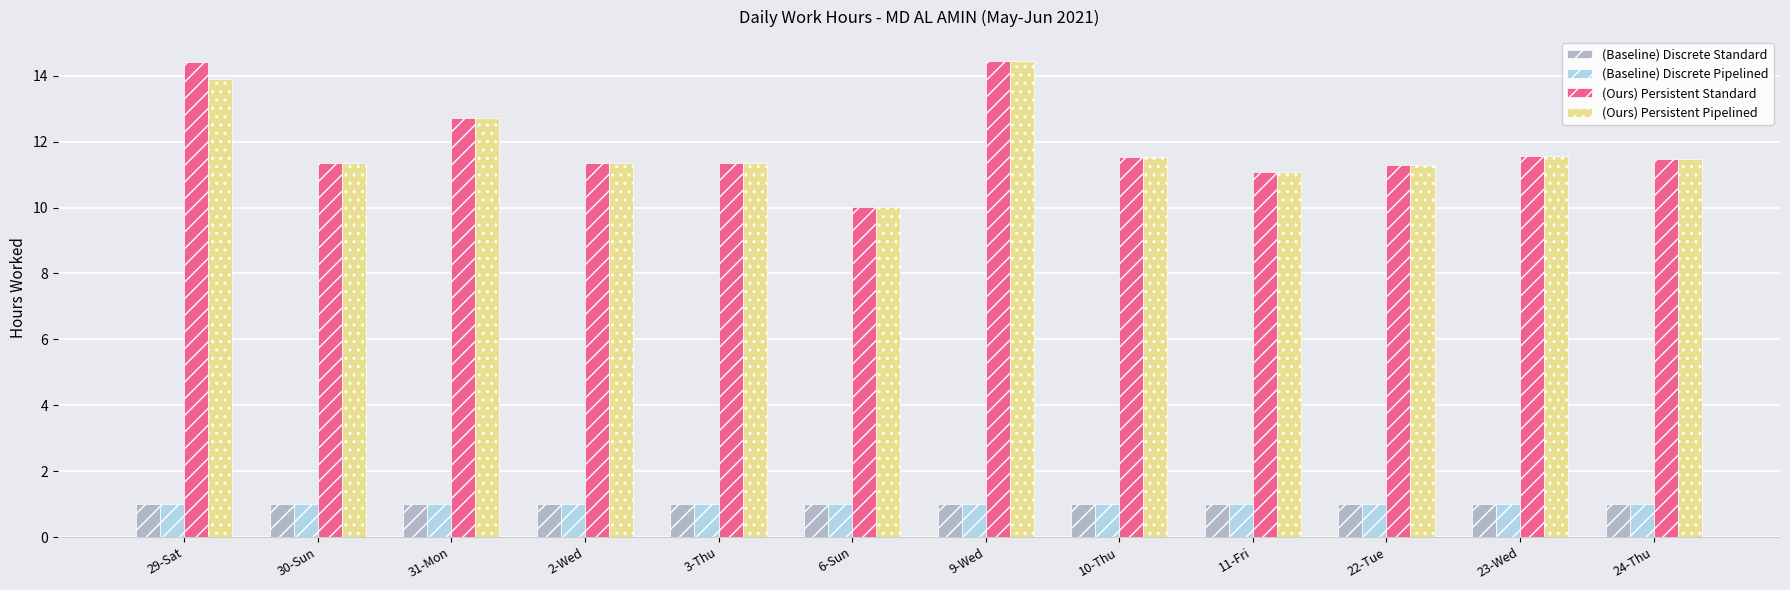

What is the lowest value of the (Ours) Persistent Pipelined series?

10.0